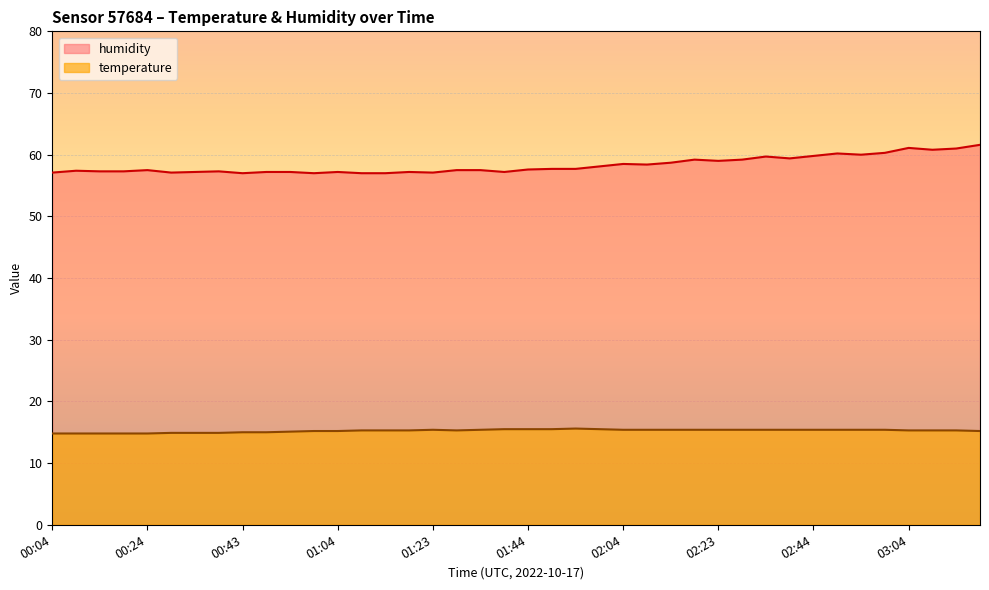

What is the value of the humidity point at the 31st from the left?

59.7